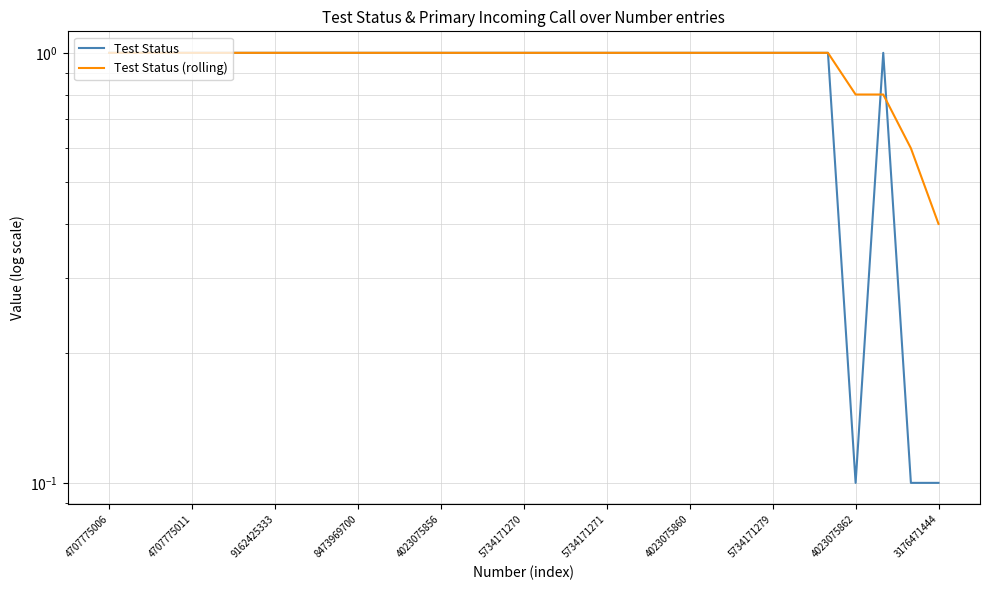

What is the value of the Test Status (rolling) point at the 5th from the left?

1.0